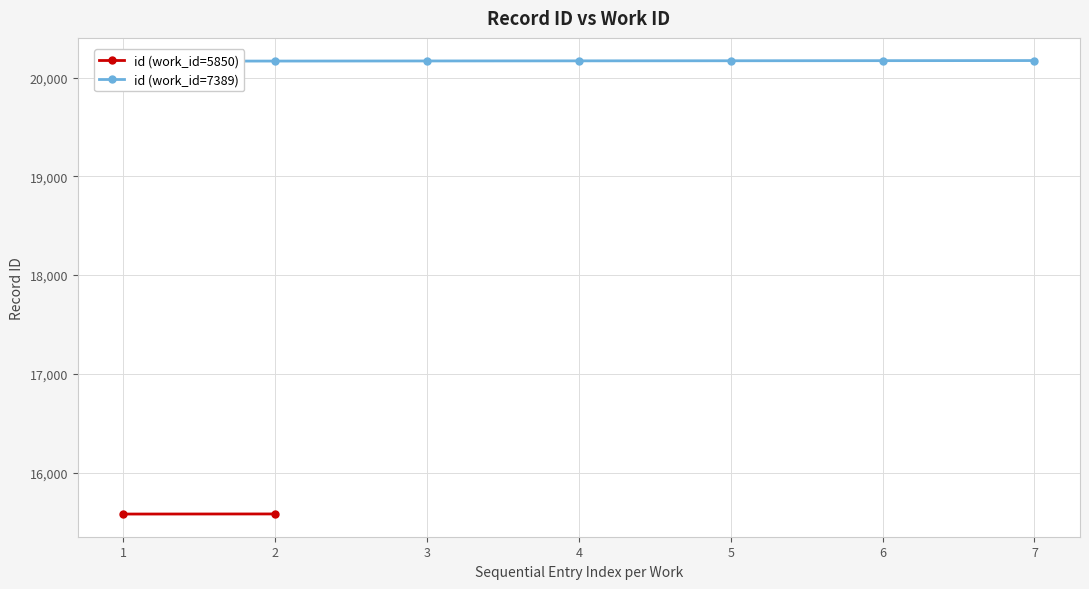

True or false: there are more than 0 points higher than both neighbors.

False